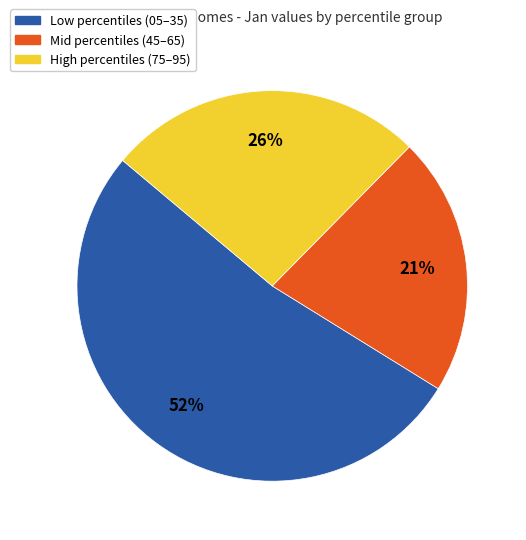

To the nearest percent, what portion does High percentiles (75–95) represent?

26%